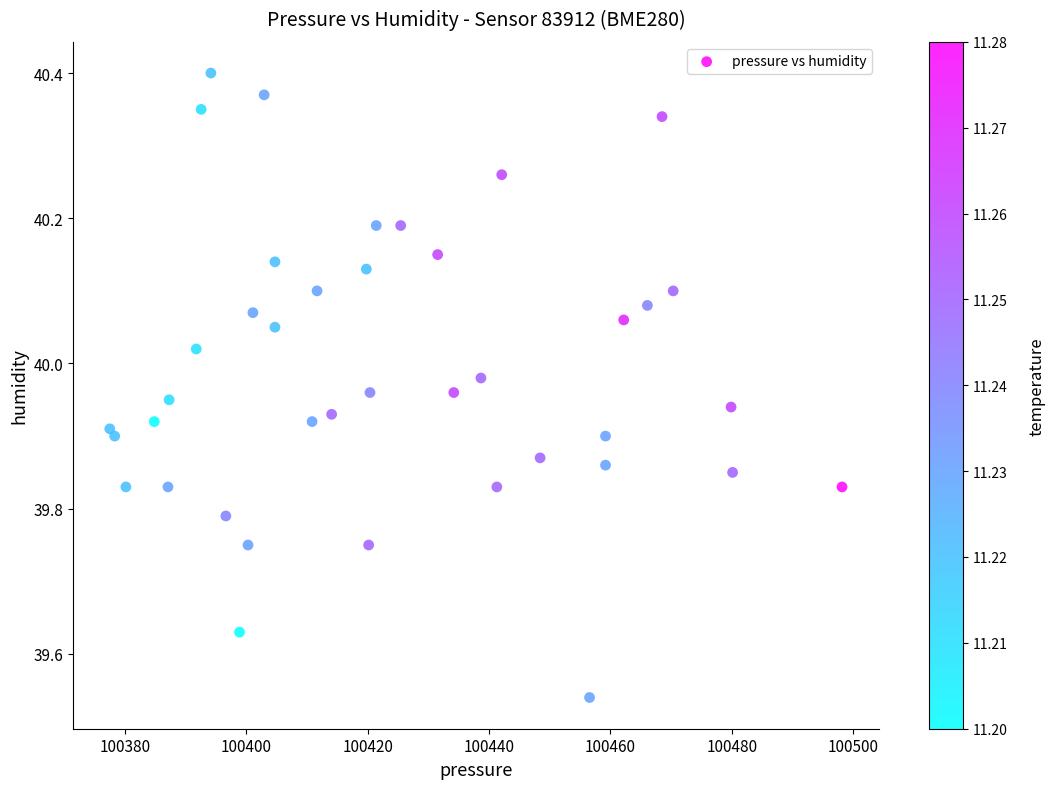

What is the range of X values (max minus min)?

120.7